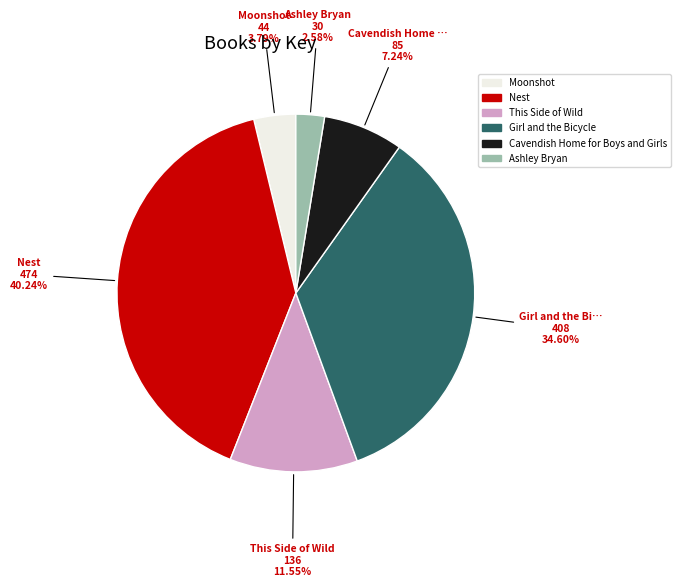

Approximately how many times larger is the value at Girl and the Bicycle compared to Ashley Bryan?

13.4